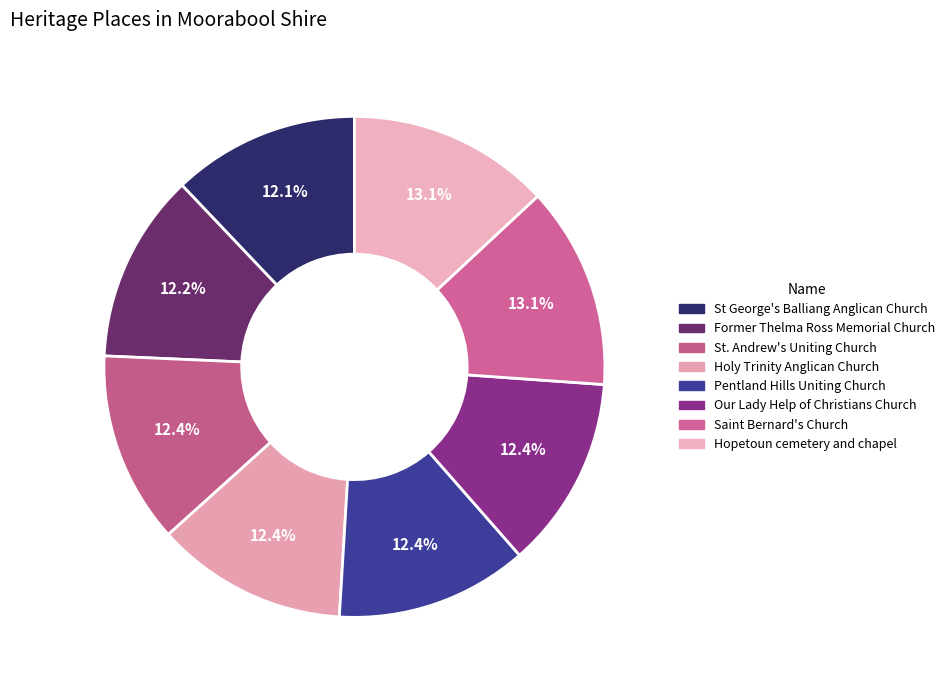

What percentage is NOT represented by Holy Trinity Anglican Church?

87.6%